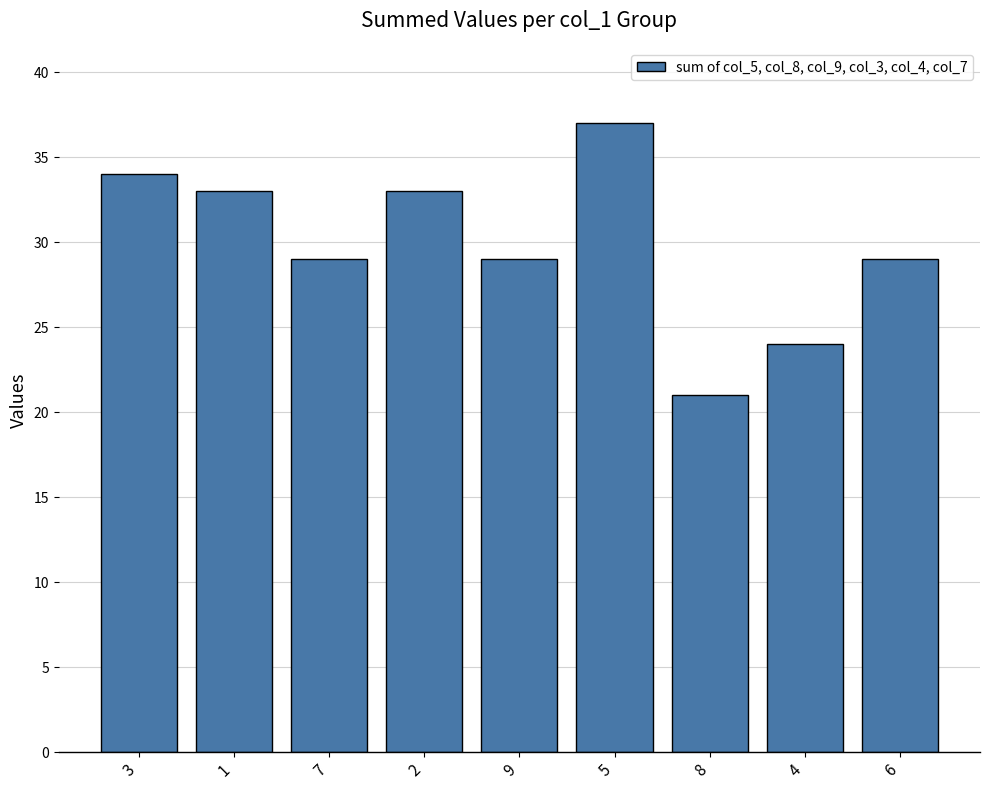

Approximately how many times larger is the value at 3 compared to 8?

1.6